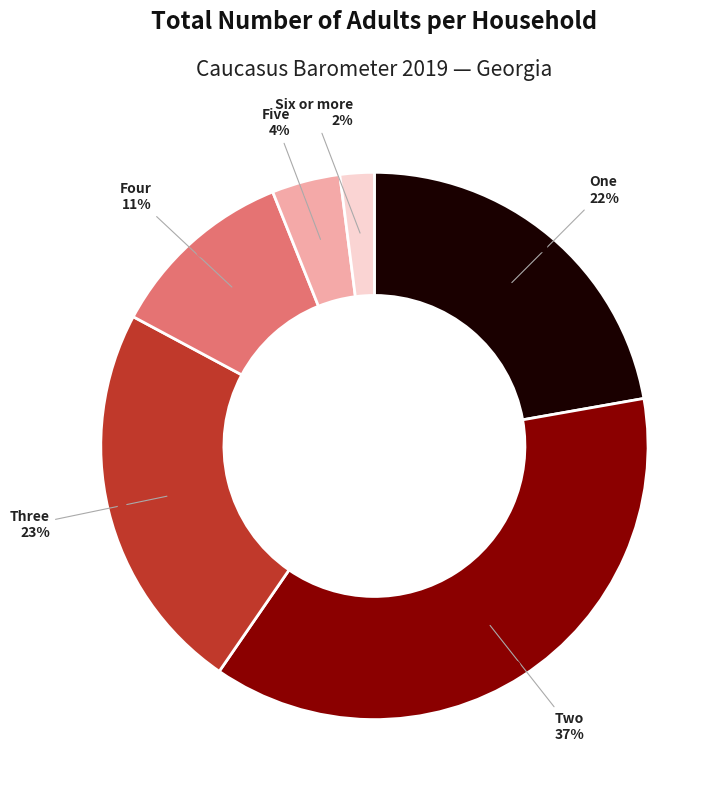

Is there a majority slice in this chart?

No